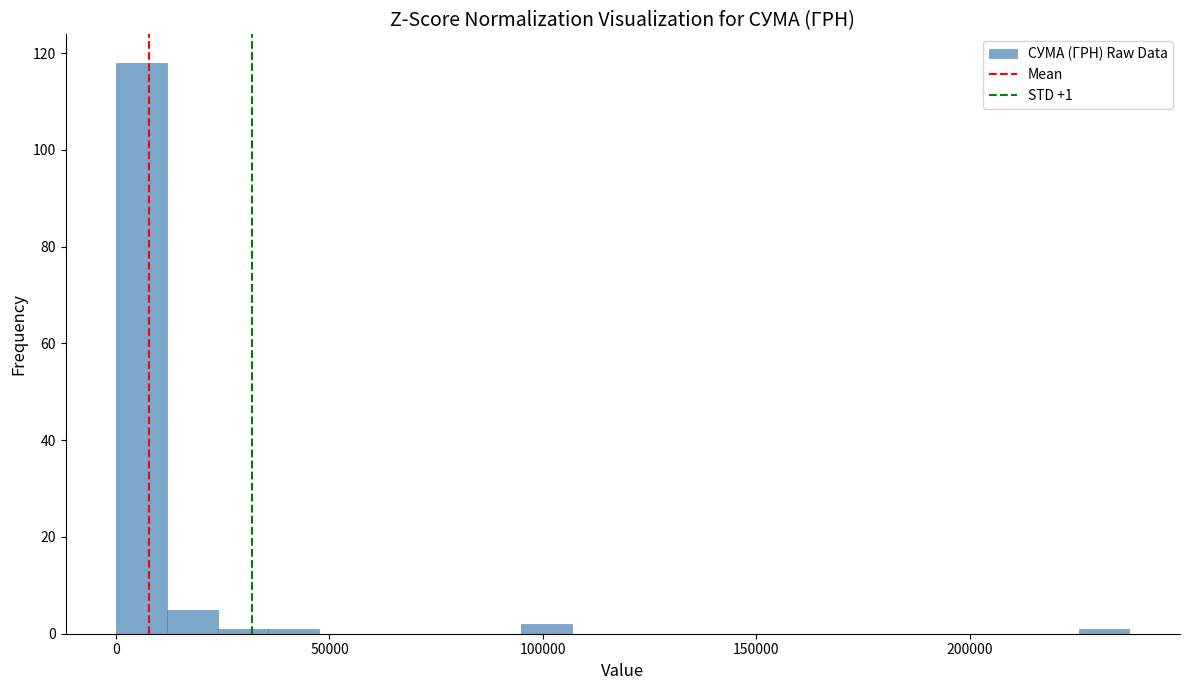

Around what value on the x-axis is the tallest bar? Give the approximate position of its centre, as read against the axis.

5000